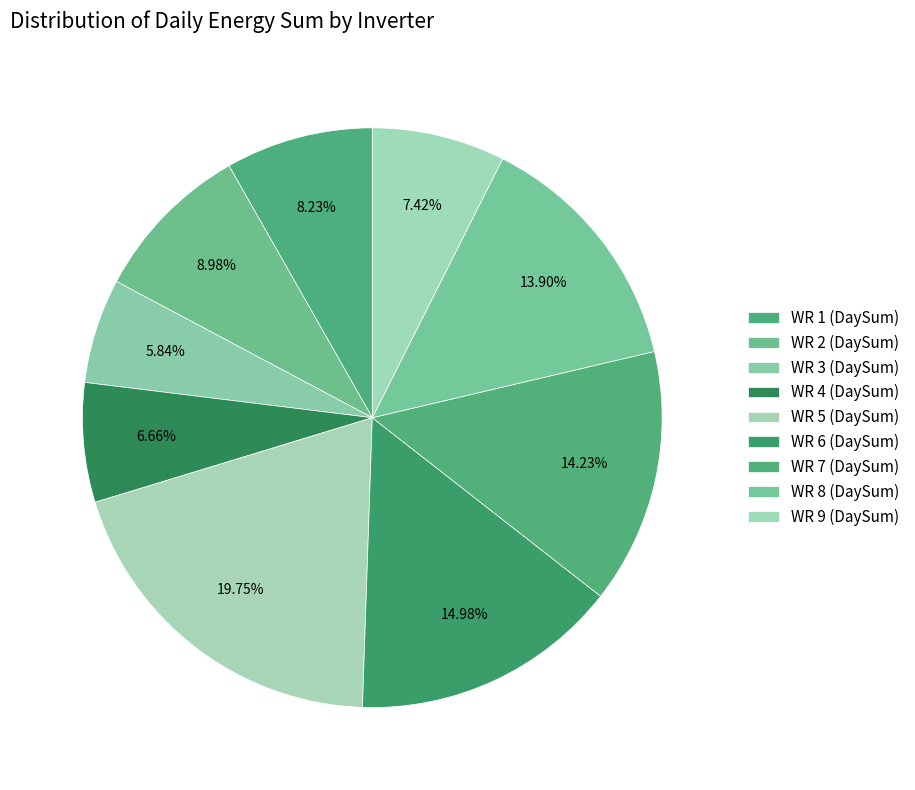

Is there any slice that represents more than half of the pie?

No